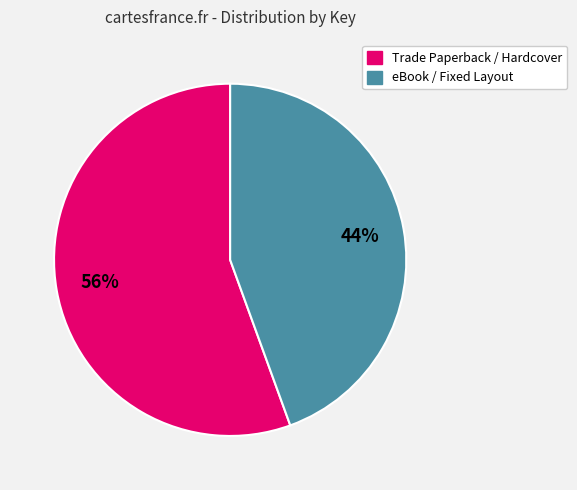

Rank the categories by value from highest to lowest.

Trade Paperback / Hardcover, eBook / Fixed Layout